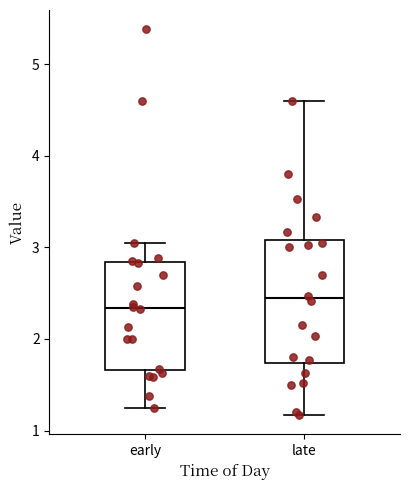

Reading left to right, read every box against the y-axis: the position of its median line, the range the box covers, and the ends of its whiskers. The values are not printed on the chart, so give them approximately, as read against the axis.

early: median 2.3, box 1.7 to 2.8, whiskers 1.3 to 3.1
late: median 2.4, box 1.7 to 3.1, whiskers 1.2 to 4.6